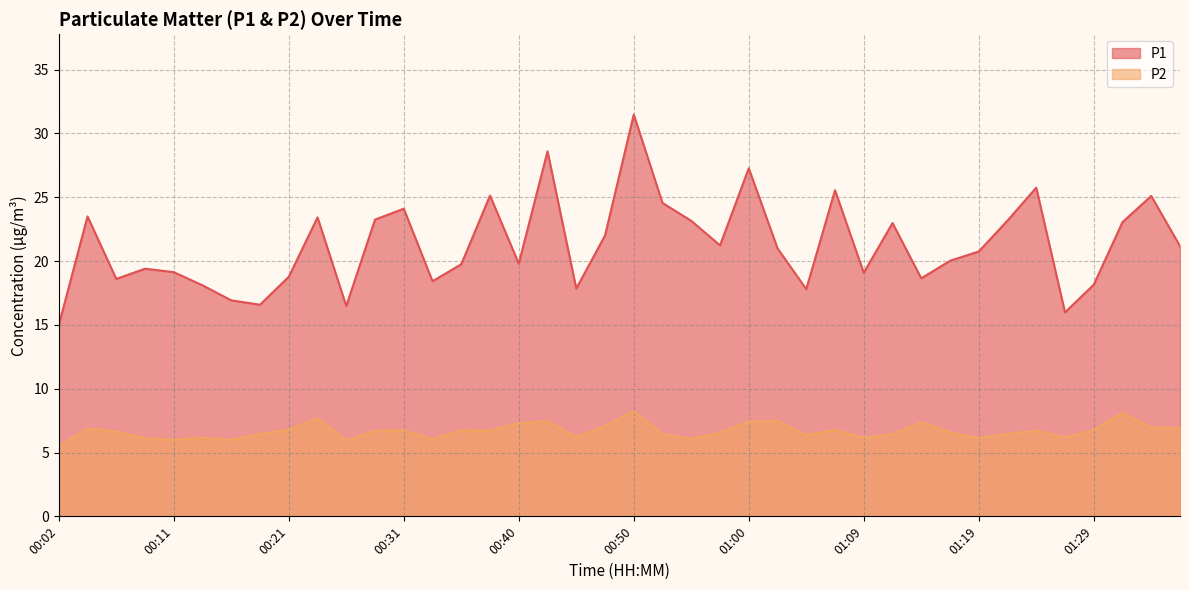

The P1 series shows 11.5 at 01:05. True or false?

False